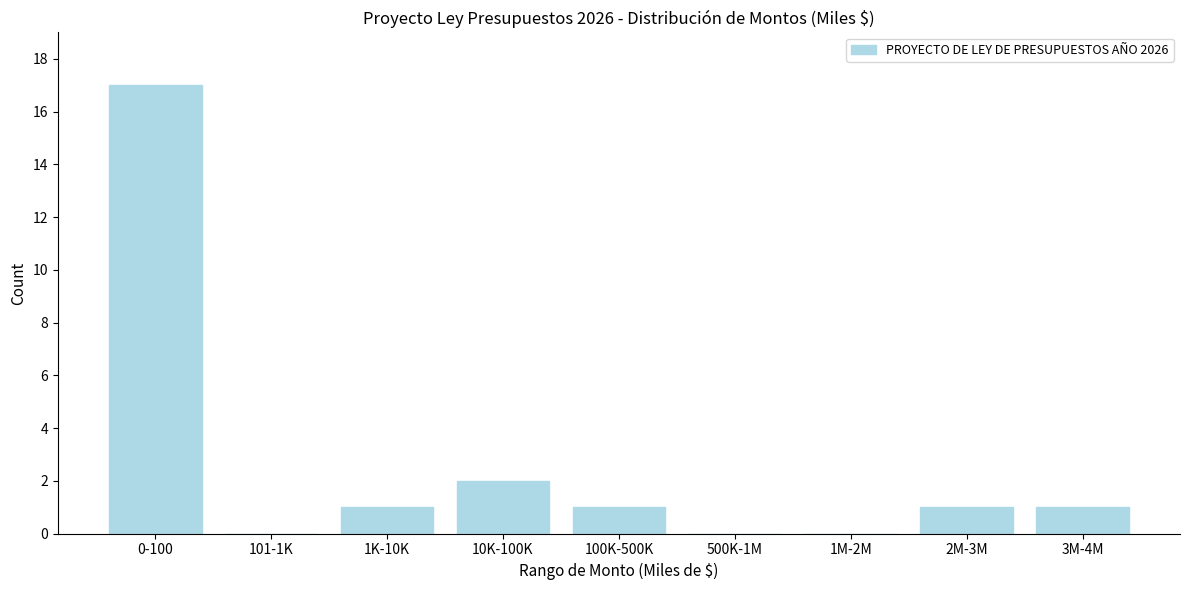

Reading left to right, extract all data points from this chart.

0-100=17	101-1K=0	1K-10K=1	10K-100K=2	100K-500K=1	500K-1M=0	1M-2M=0	2M-3M=1	3M-4M=1